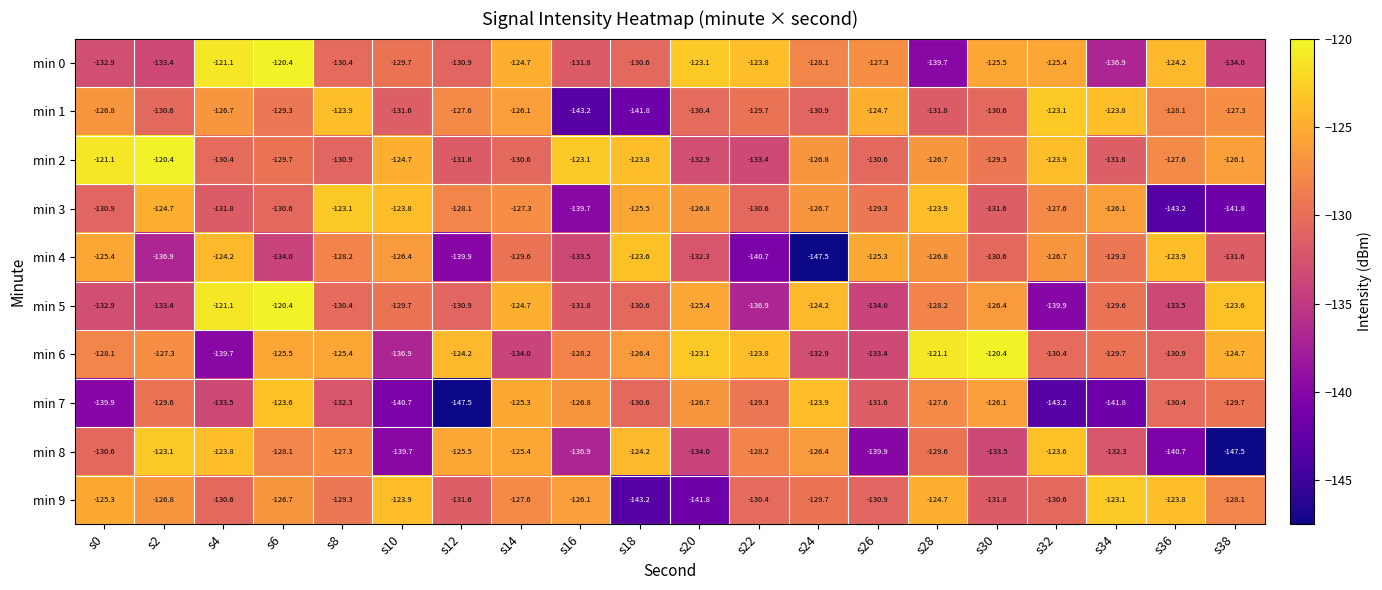

What is the average value of the min 3 series?

-129.7